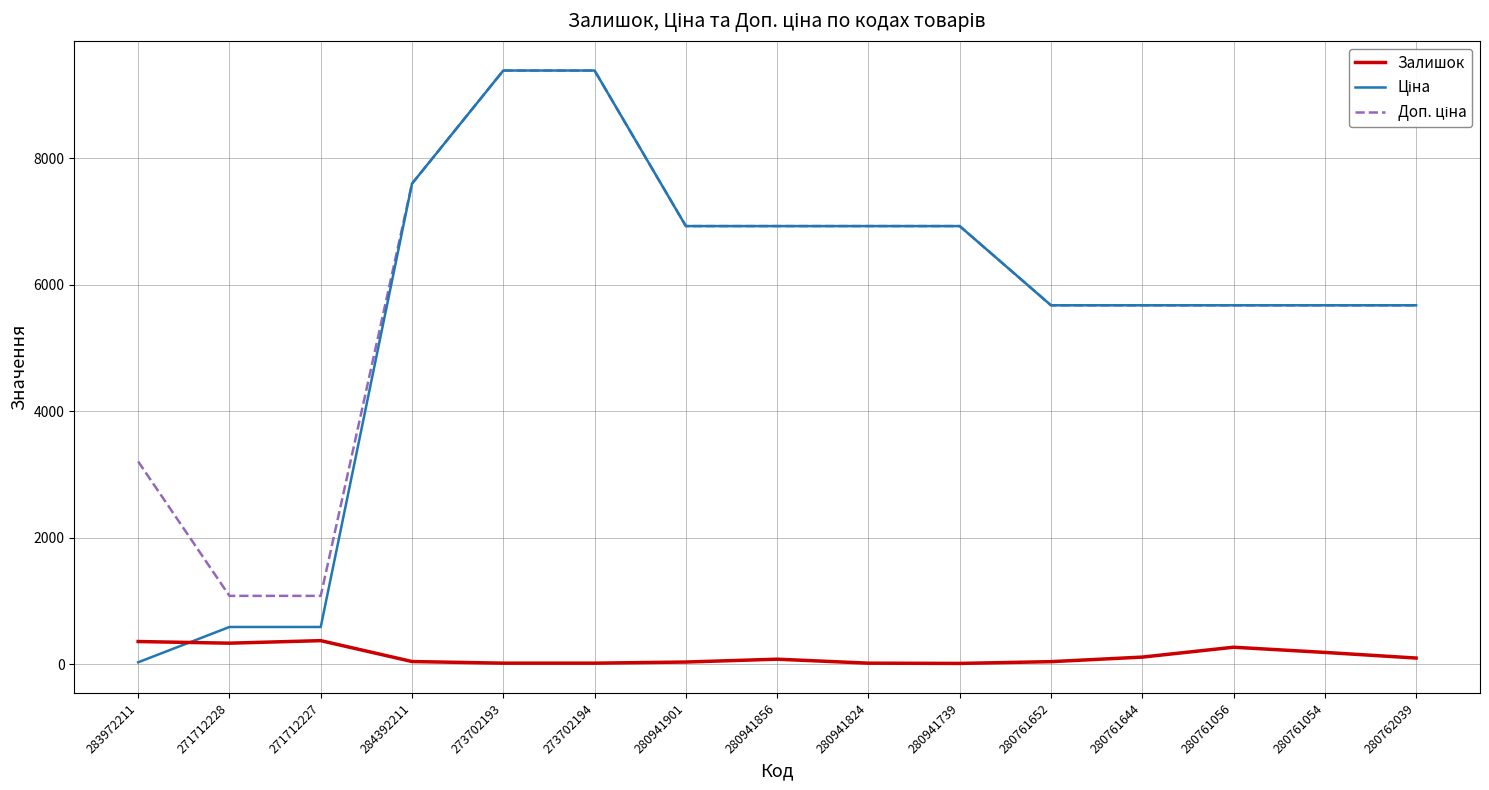

What is the greatest value displayed?

9384.0